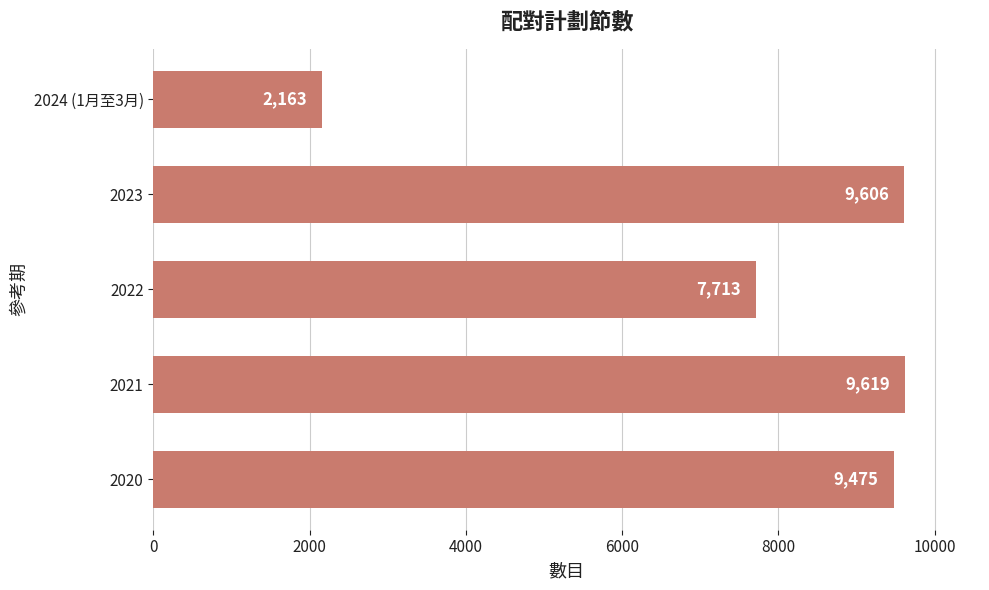

Reading top to bottom, what are all the values shown in this chart?

2024 (1月至3月)=2163	2023=9606	2022=7713	2021=9619	2020=9475